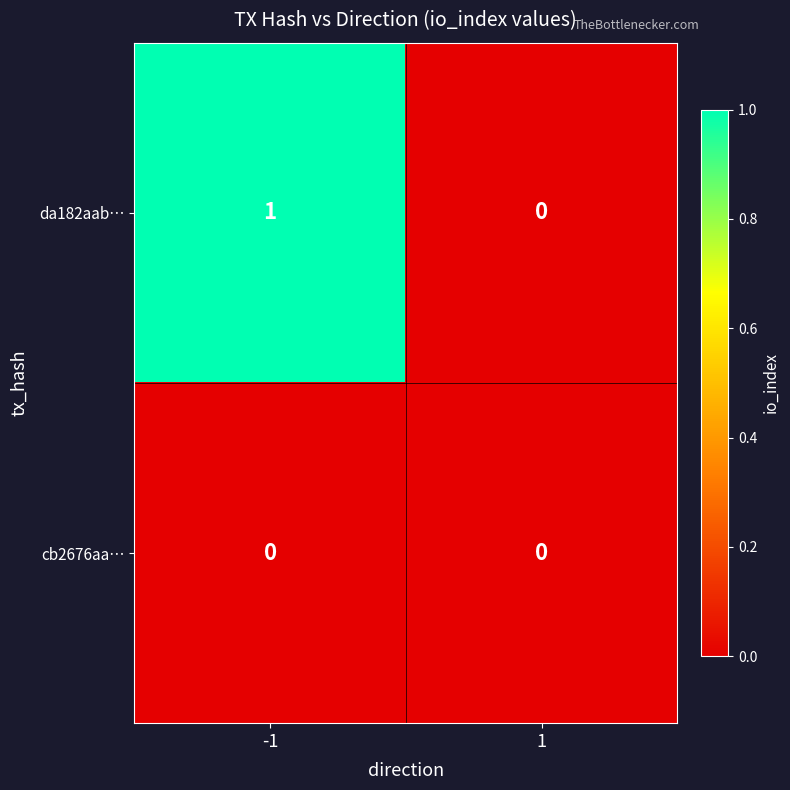

Reading left to right, extract all data points from this chart.

da182aab…: -1=1	1=0
cb2676aa…: -1=0	1=0